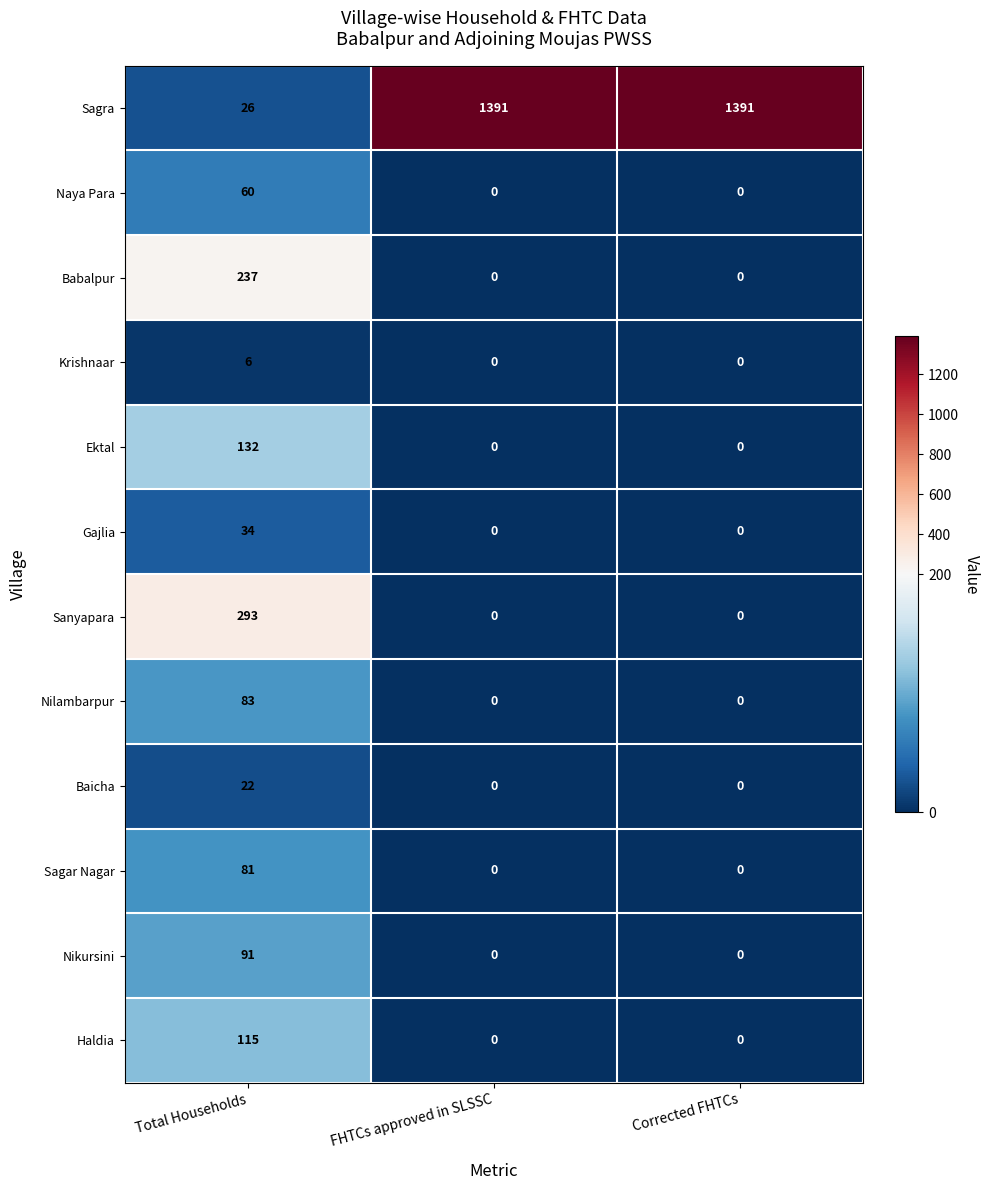

What is the spread (max minus min) of values at Total Households?

287